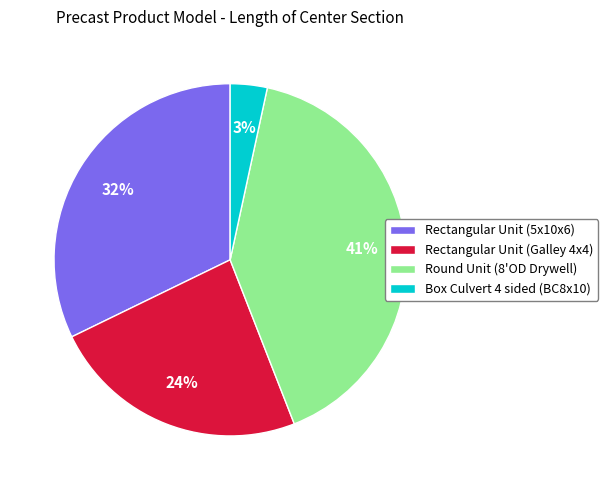

How many segments does this pie chart have?

4